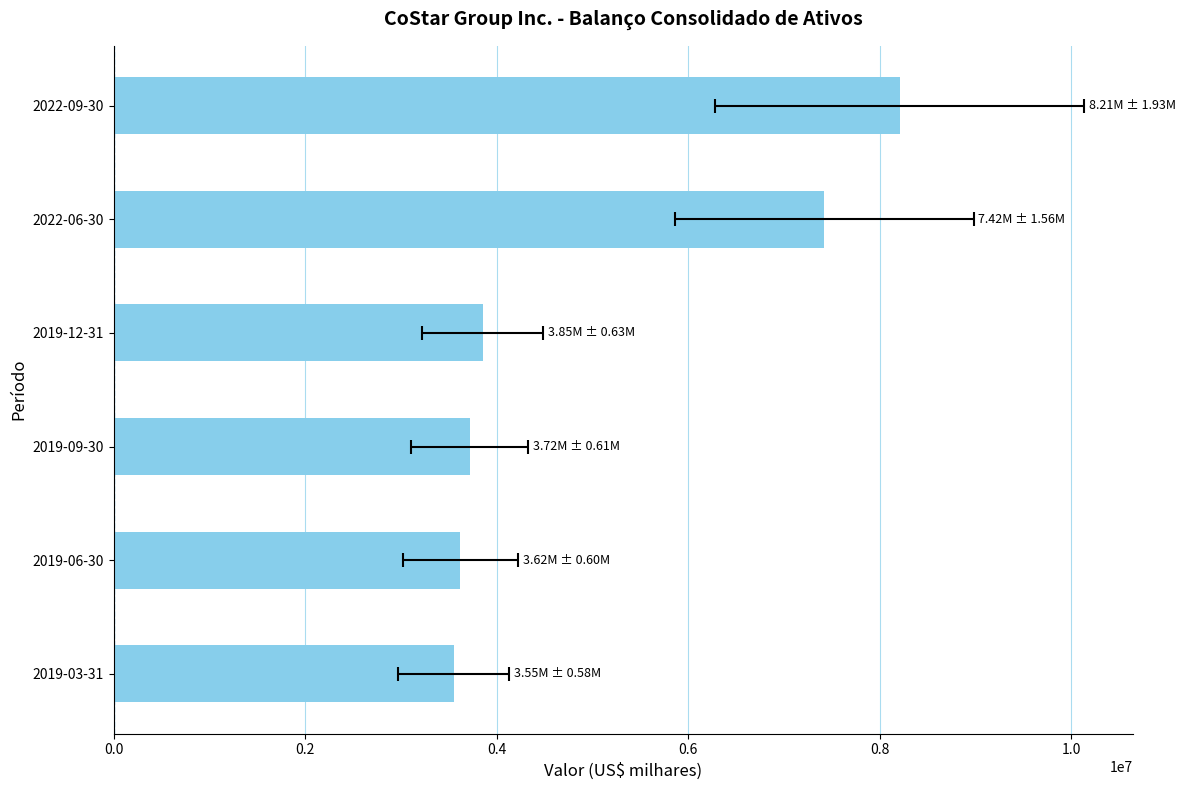

What is the sum of all values?

30364870